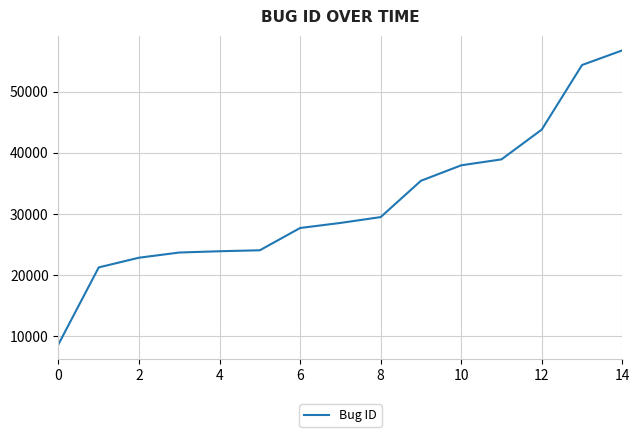

What is the difference between the maximum and minimum values?

48083